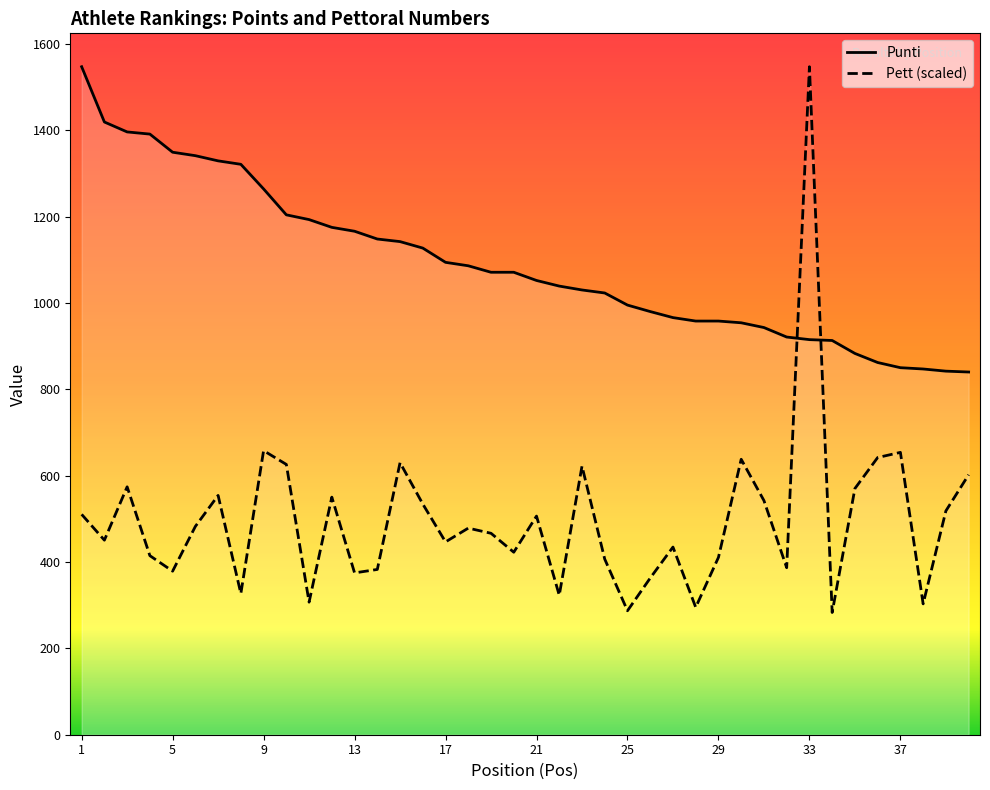

How many intersections are there between Punti and Pett?

2